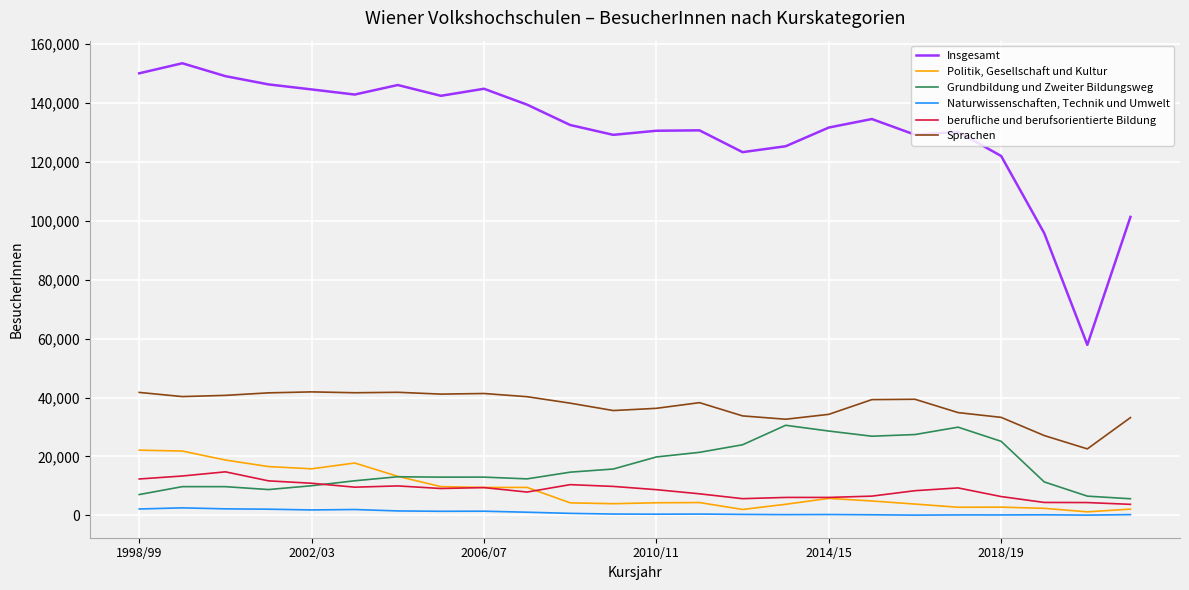

What is the highest value of the Grundbildung und Zweiter Bildungsweg series?

30580